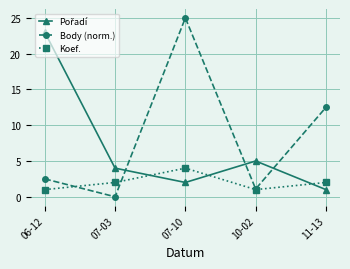

Read the Koef. value at 11-13.

2.0